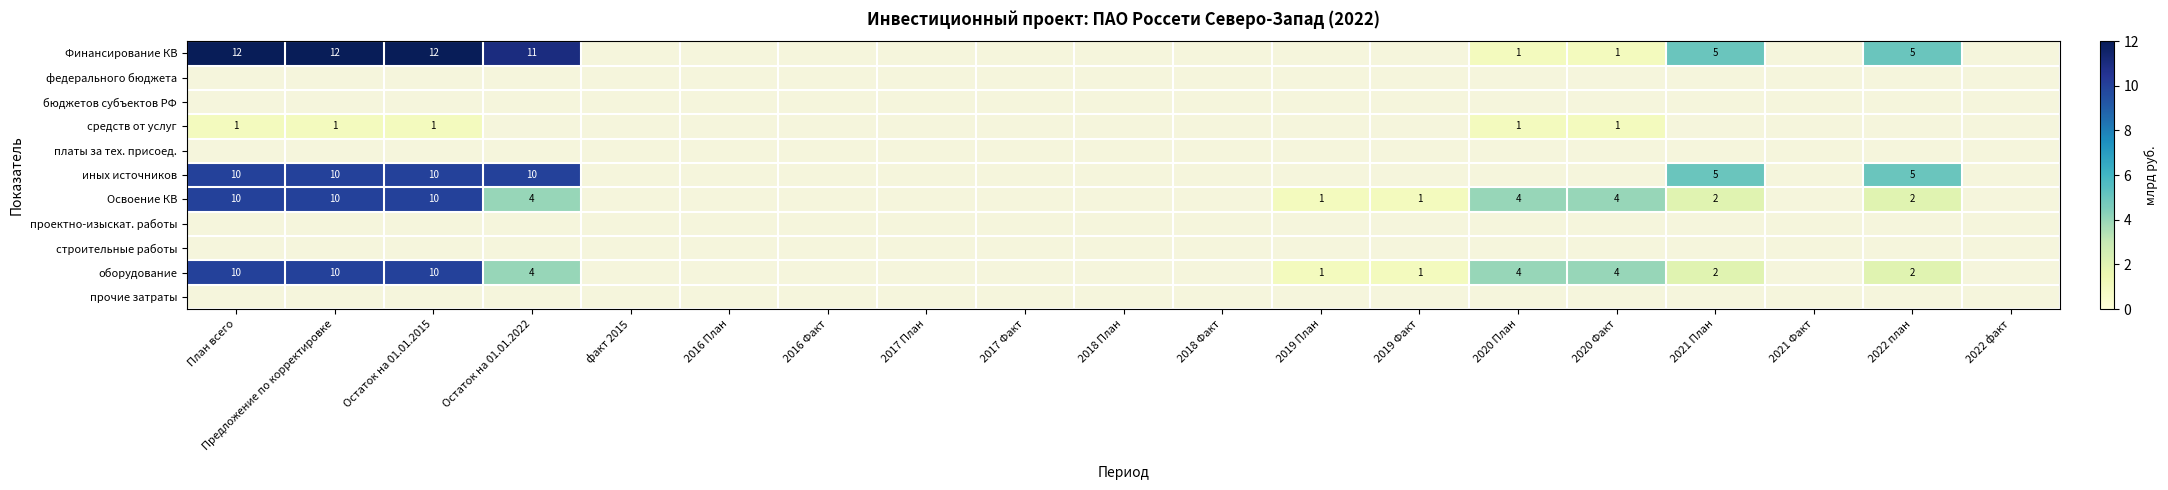

Between 2018 Факт and 2020 Факт, which is larger?

2020 Факт